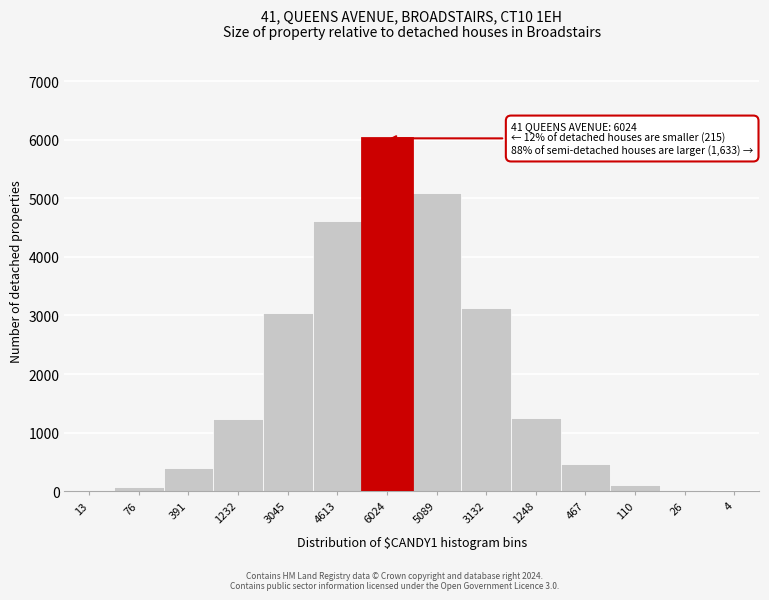

What is the sum of all values?

25470